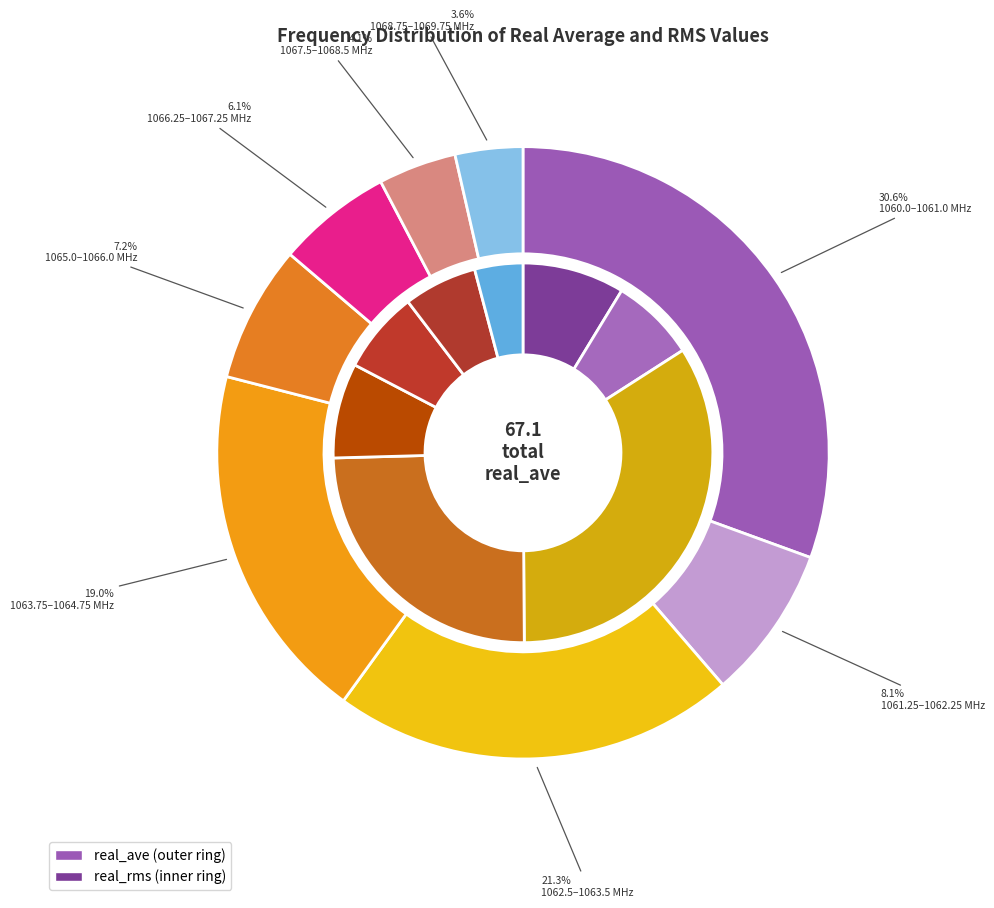

What is the smallest slice in the pie chart?

1069.75